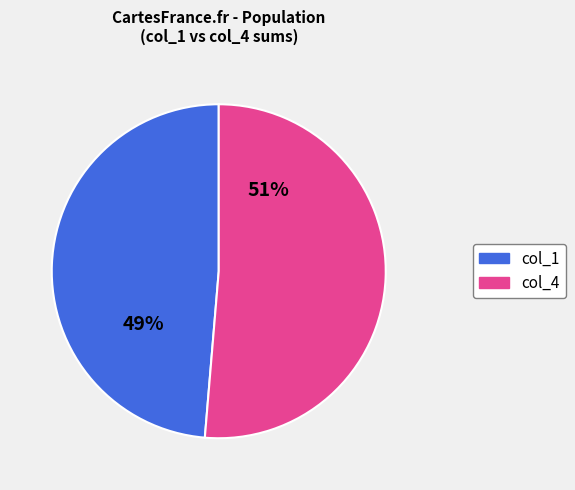

Is there a majority slice in this chart?

Yes